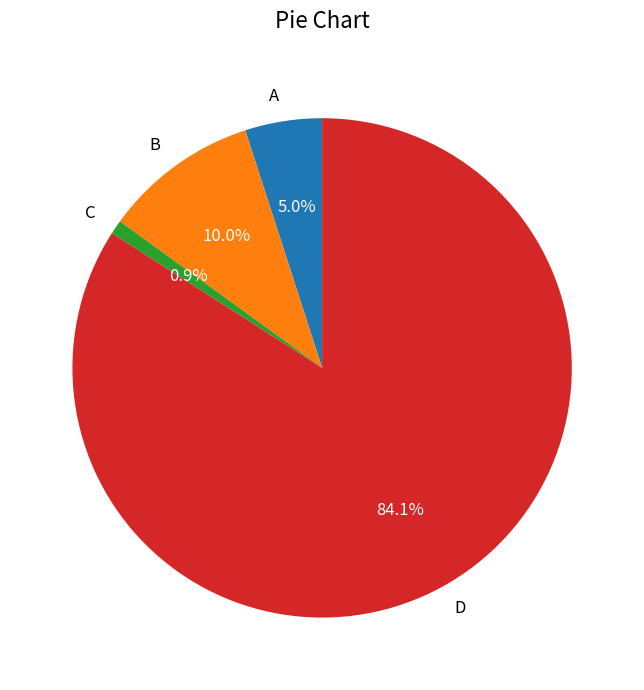

Is there any slice that represents more than half of the pie?

Yes